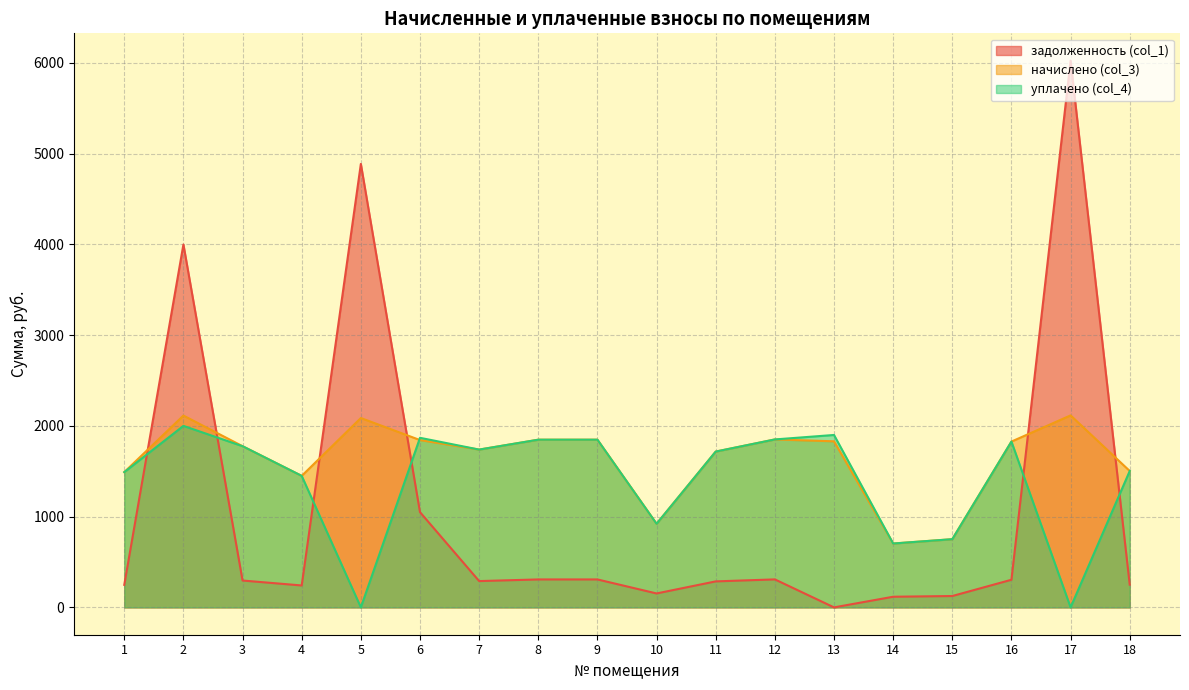

What are all the series names shown in the legend?

задолженность (col_1), начислено (col_3), уплачено (col_4)